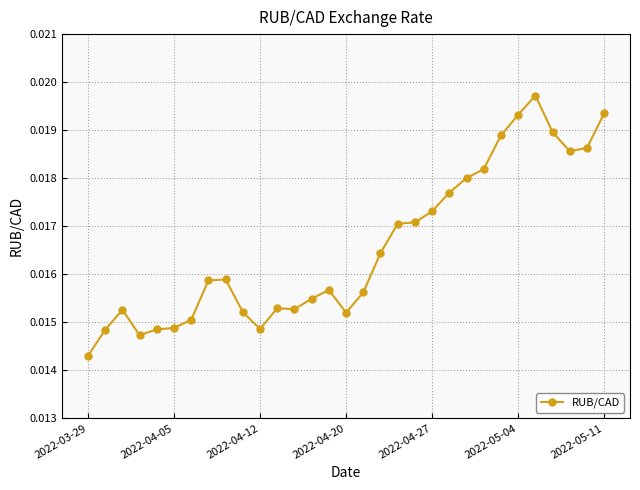

True or false: the data has more than 0 interior local peaks.

True